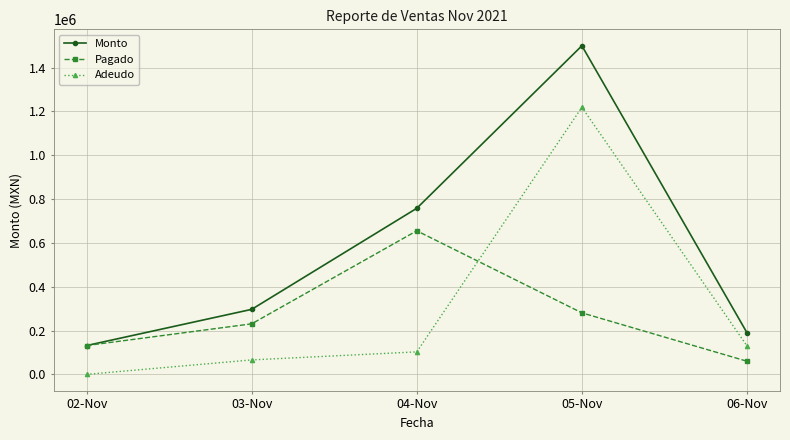

At which label does Monto reach its peak?

05-Nov